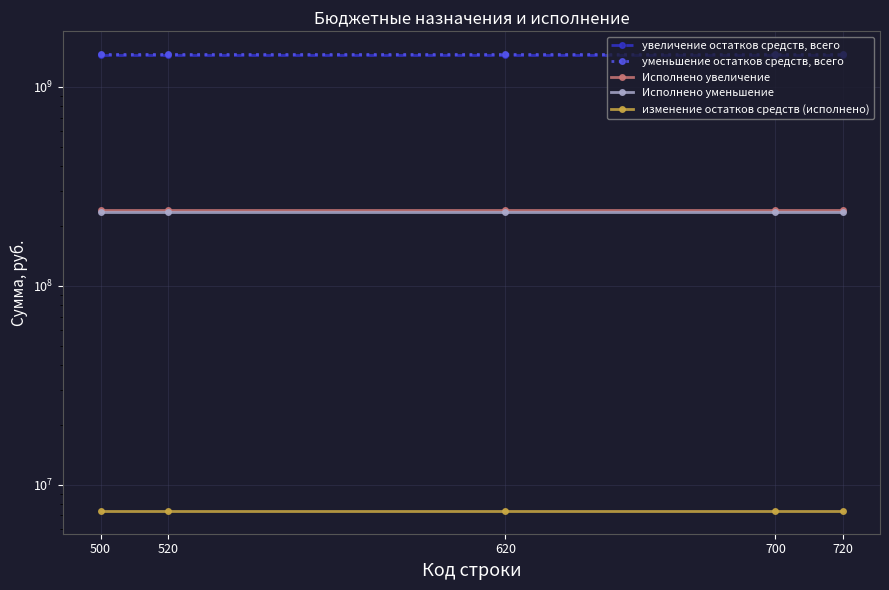

True or false: Исполнено уменьшение and изменение остатков средств (исполнено) cross at least once.

False